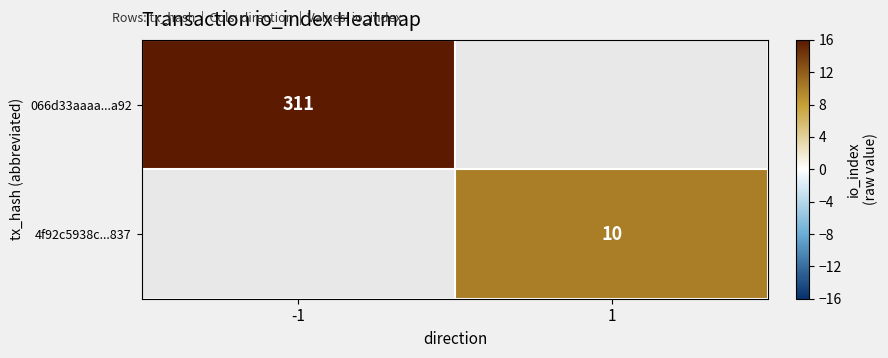

How many distinct data groups are displayed?

2